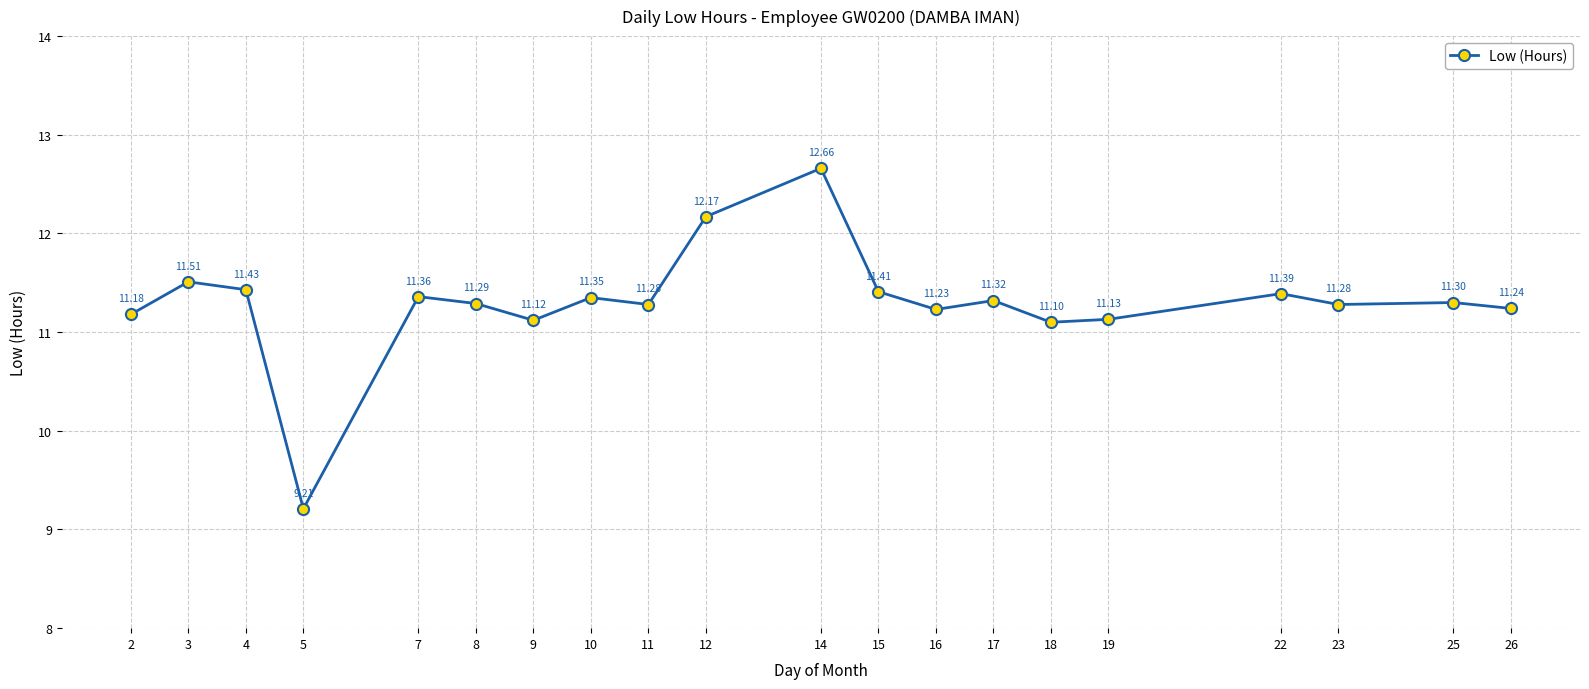

The chart shows a value of 11.4 at 22. True or false?

True